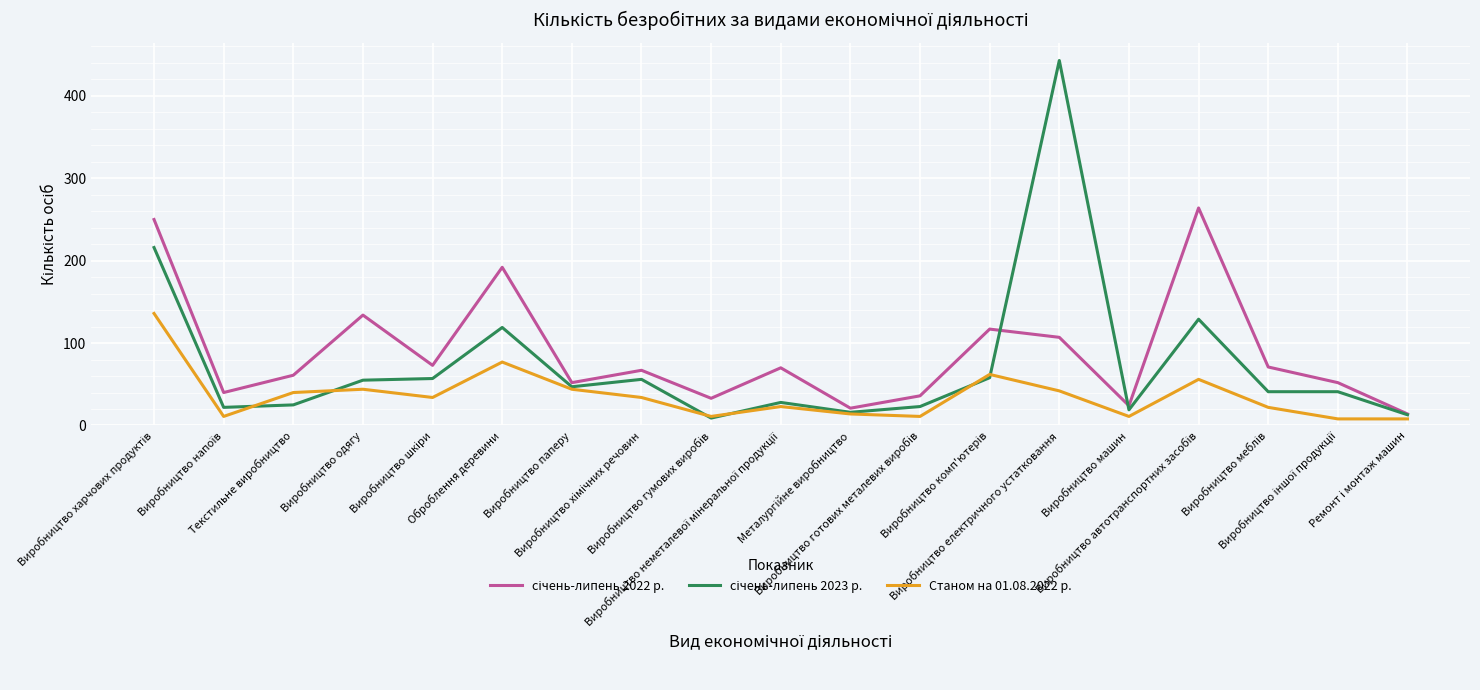

What is the maximum value for Станом на 01.08.2022 р.?

136